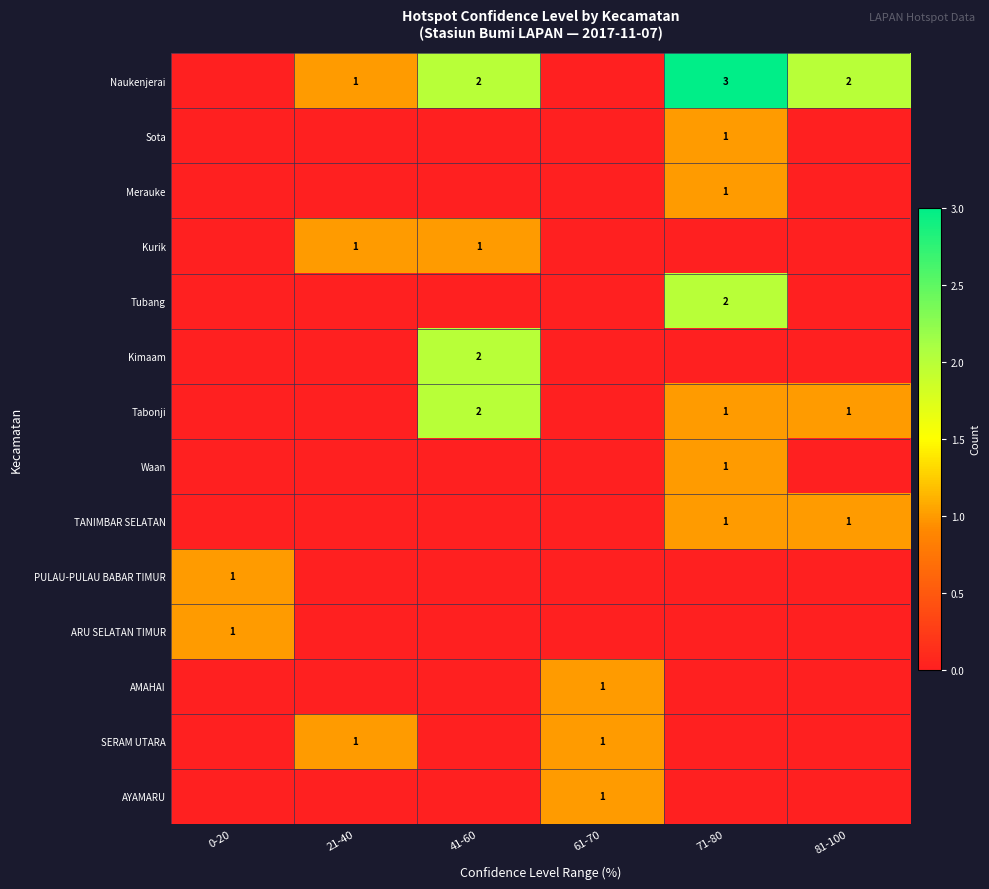

Is it true that ARU SELATAN TIMUR equals 0 at 0-20?

False